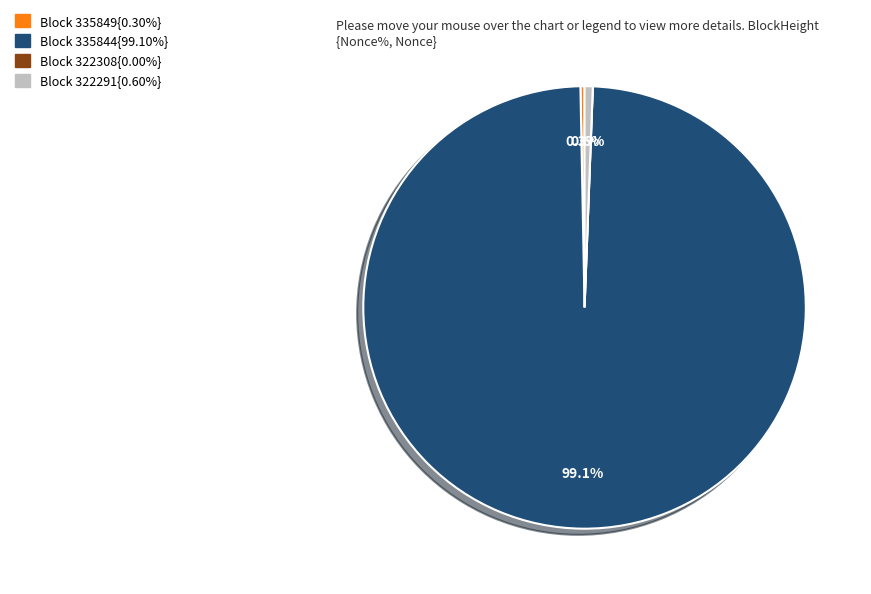

Is there any slice that represents more than half of the pie?

Yes